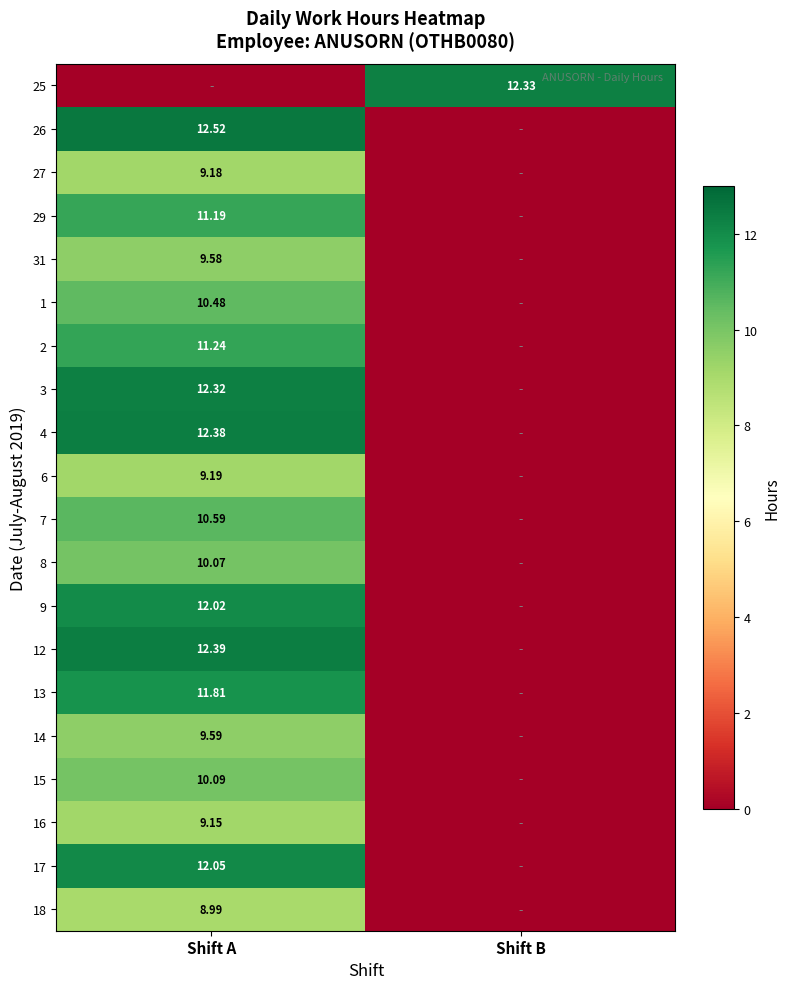

What is the total value across all series at Shift B?

12.3